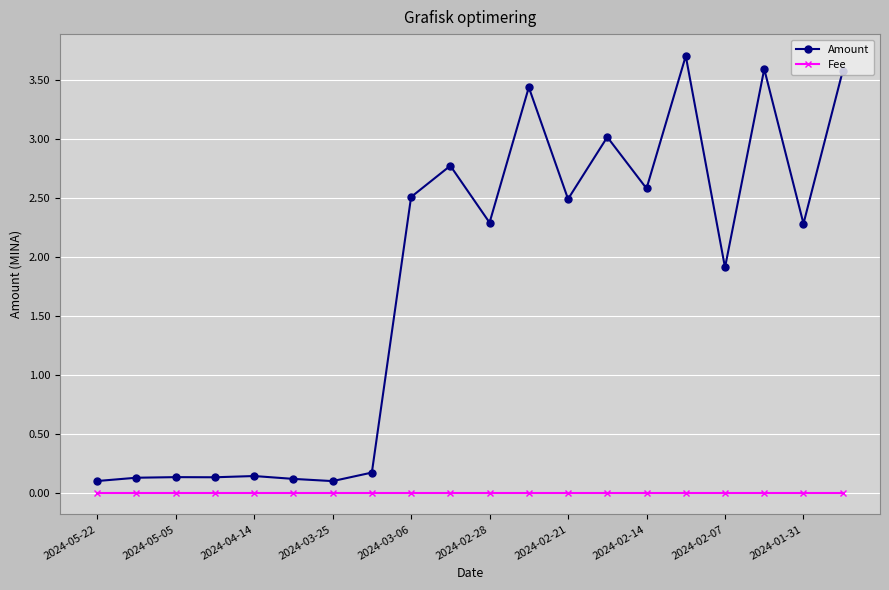

How many data points does each series have?

20